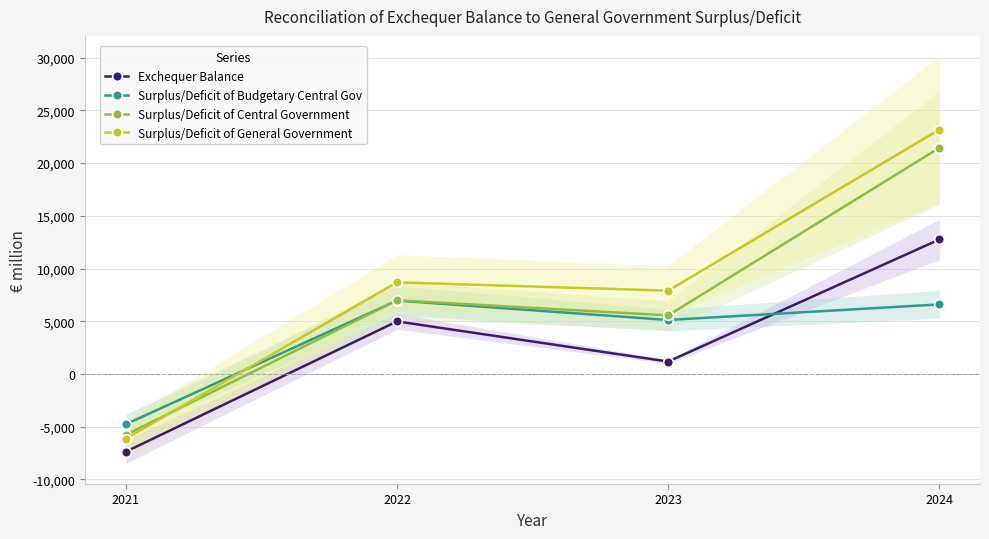

Reading left to right, extract all data points from this chart.

Exchequer Balance: -7372	4985	1178	12755
Surplus/Deficit of Budgetary Central Gov: -4769	6963	5122	6596
Surplus/Deficit of Central Government: -5774	6986	5557	21444
Surplus/Deficit of General Government: -6126	8692	7900	23180